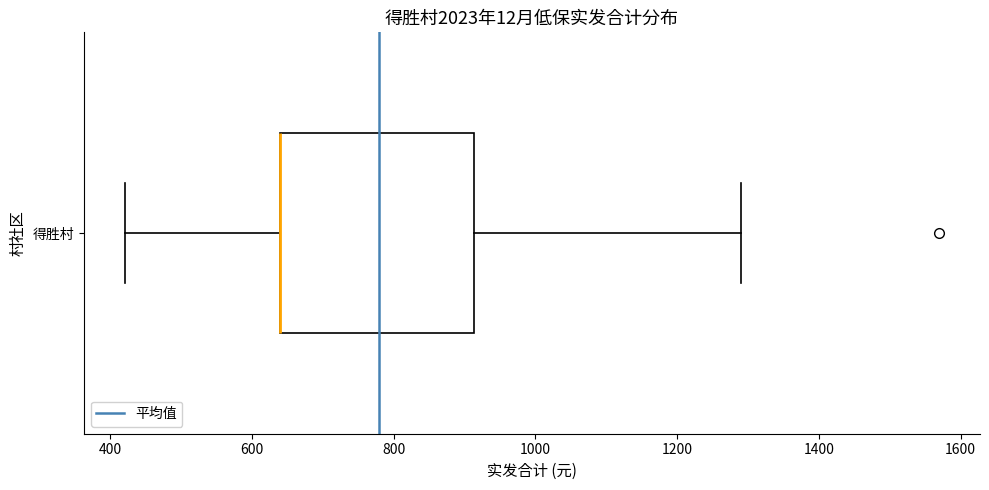

Transcribe this box plot: give where the median line is, the range the box spans, and where the two whiskers end, as read against the x-axis. The values are not printed on the chart, so give them approximately, as read against the axis.

median 640 (drawn on the box's left edge), box 640 to 920, whiskers 420 to 1300